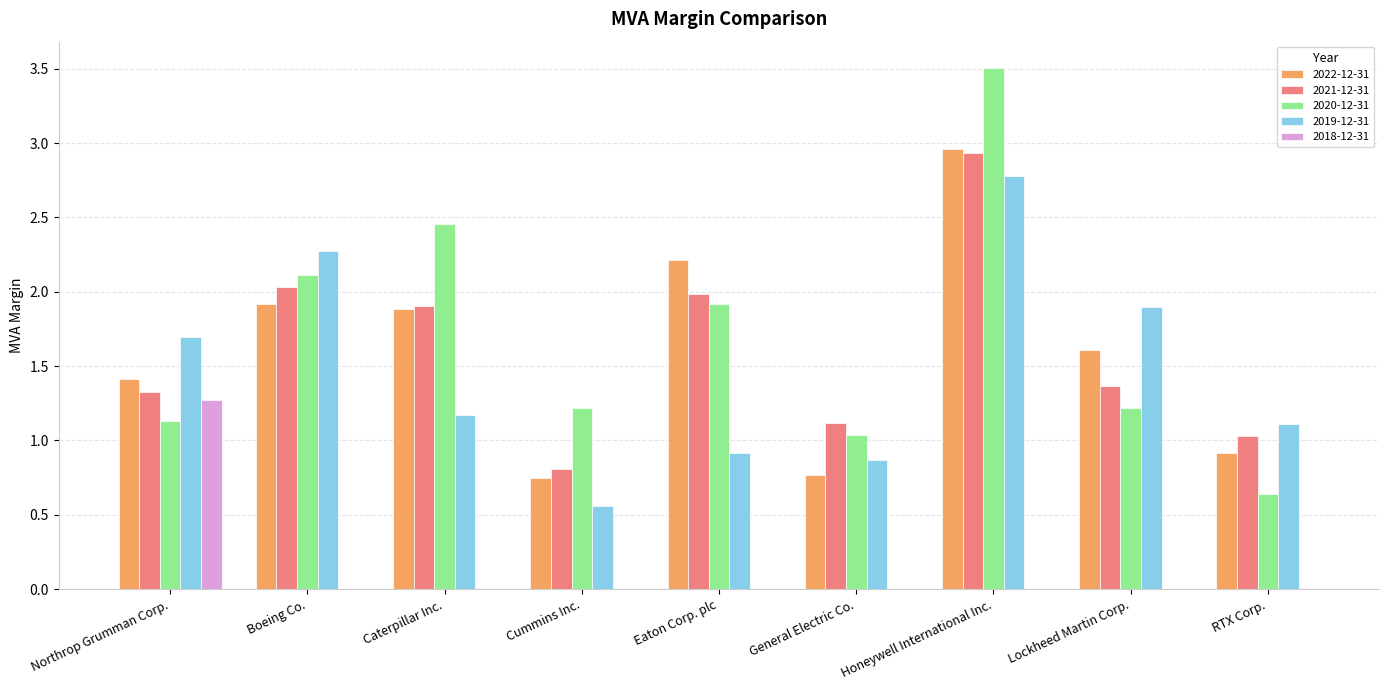

Between Boeing Co. and Lockheed Martin Corp., which series saw the biggest shift?

2020-12-31